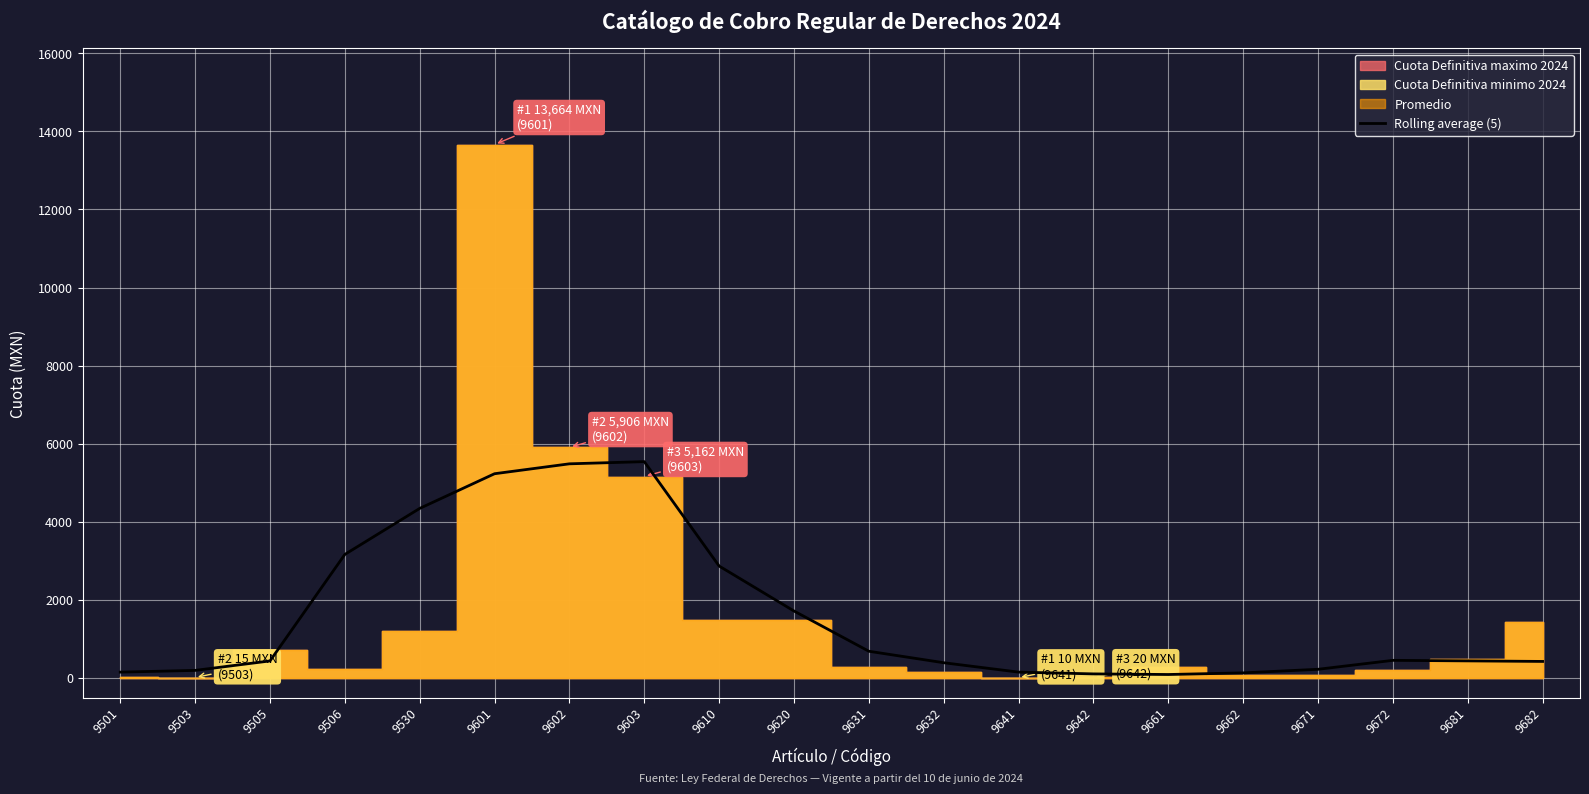

Is it true that Rolling average (5) equals 1717.8 at 9620?

True